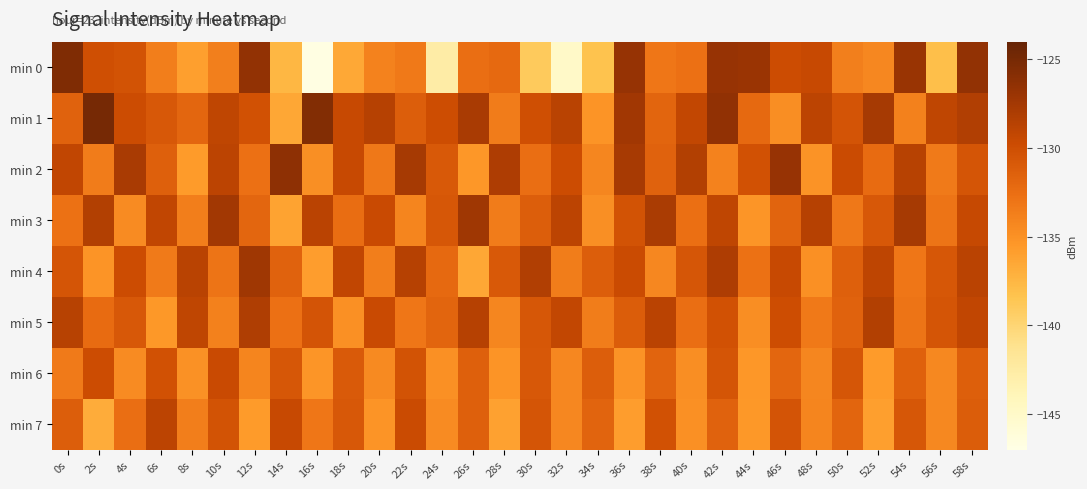

What is the spread (max minus min) of values at 16s?

21.1